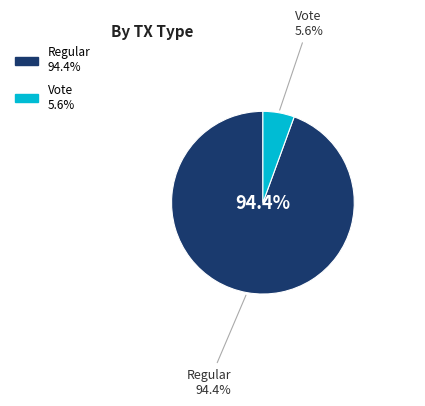

Which slice represents more than half of the pie?

Regular